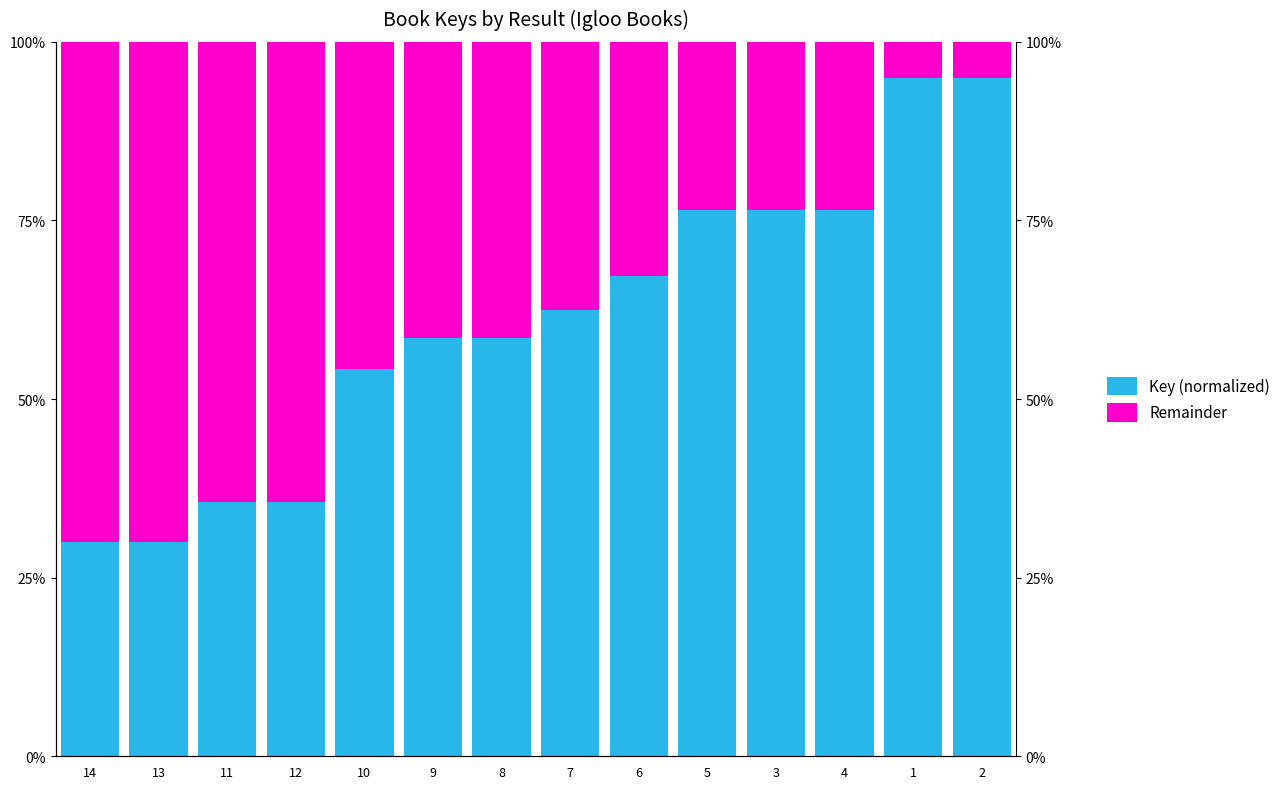

What are all the series names shown in the legend?

Key (normalized), Remainder